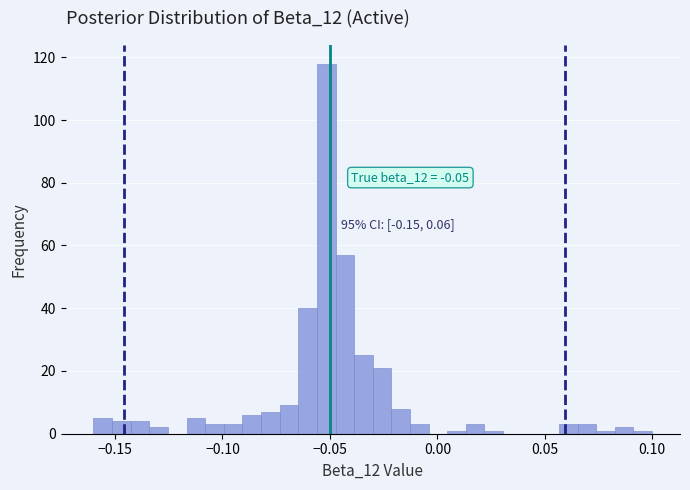

Around what value on the x-axis is the tallest bar? Give the approximate position of its centre, as read against the axis.

-0.050